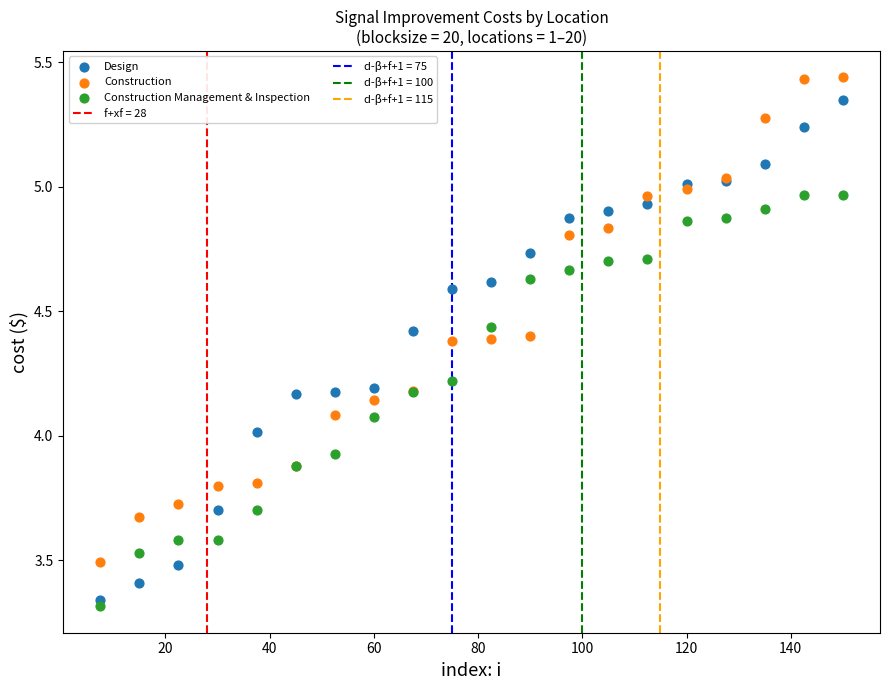

What is the X range (max minus min) for the scatter plot?

142.5